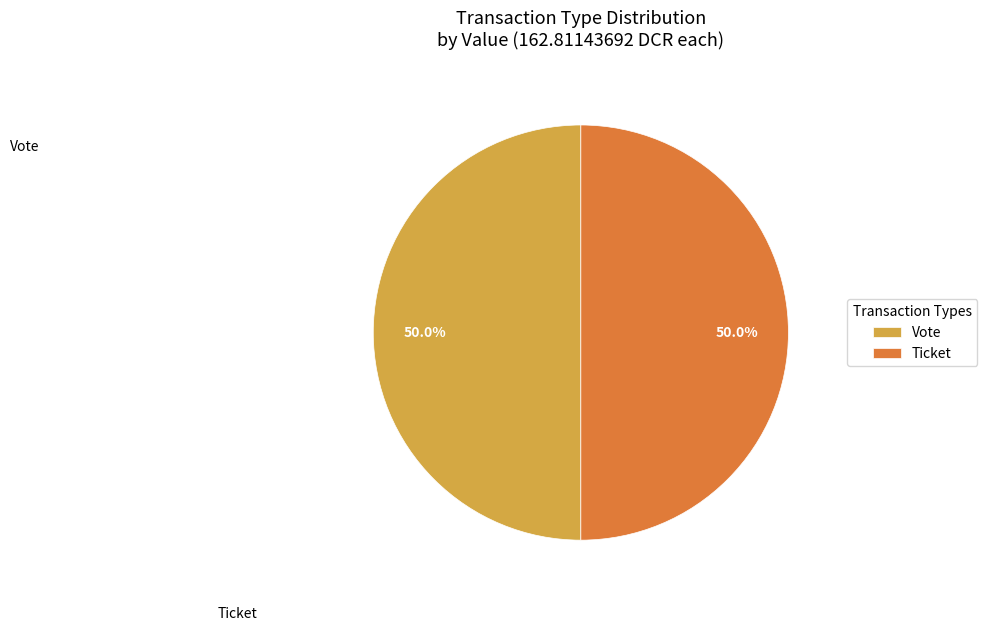

Do Vote and Ticket together represent more than half of the pie?

Yes